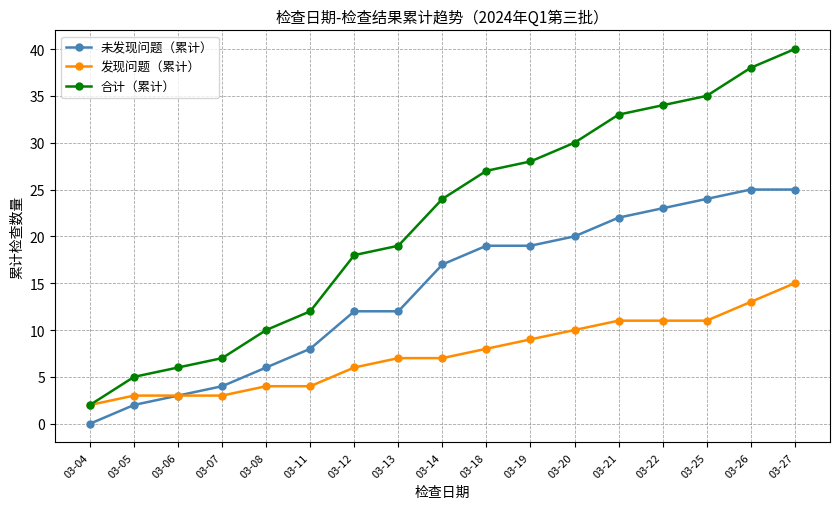

What is the minimum value for 发现问题（累计）?

2